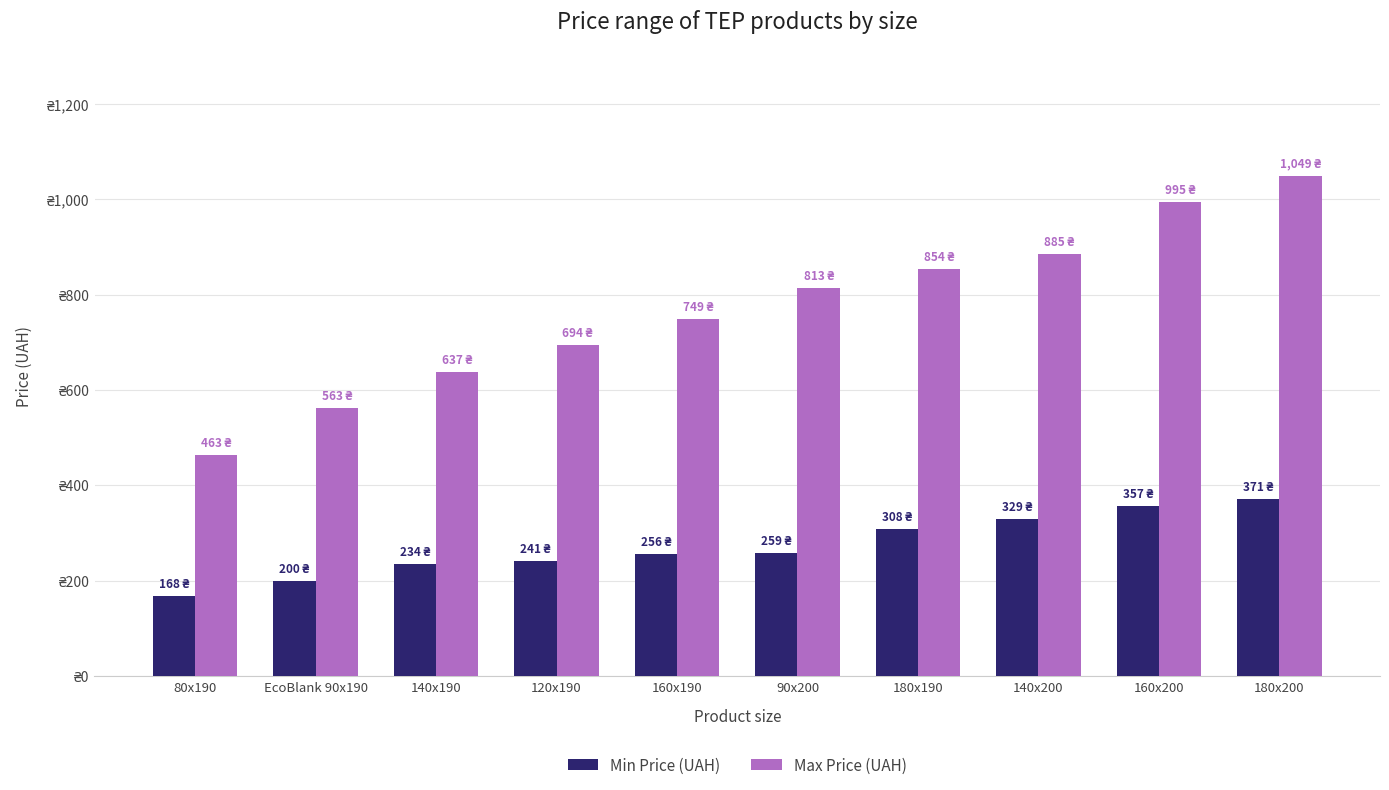

Which category has the highest value across all series?

180x200